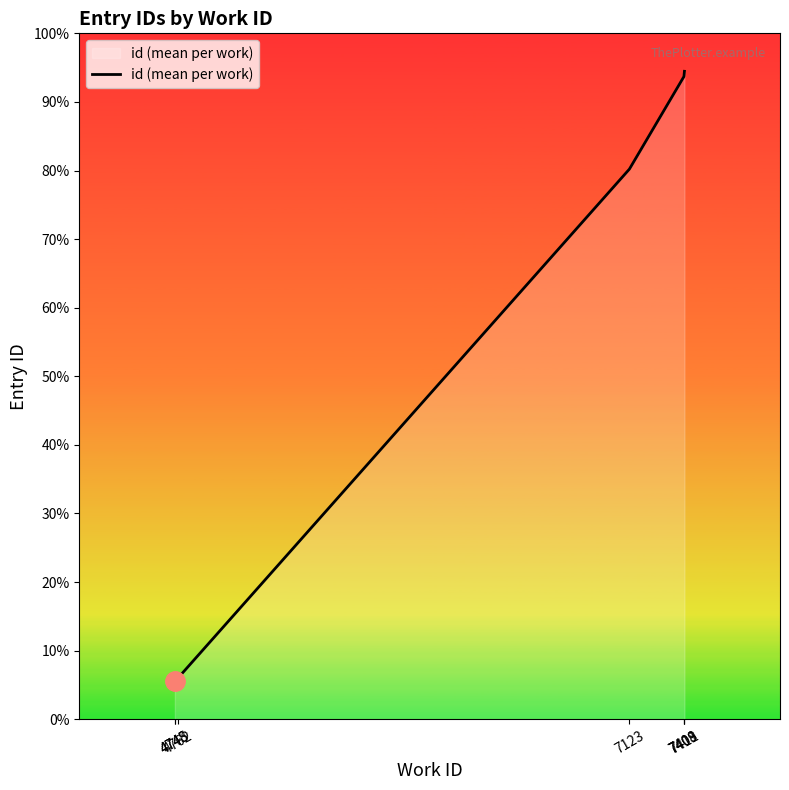

The chart shows a value of 31421.6 at 7409. True or false?

False